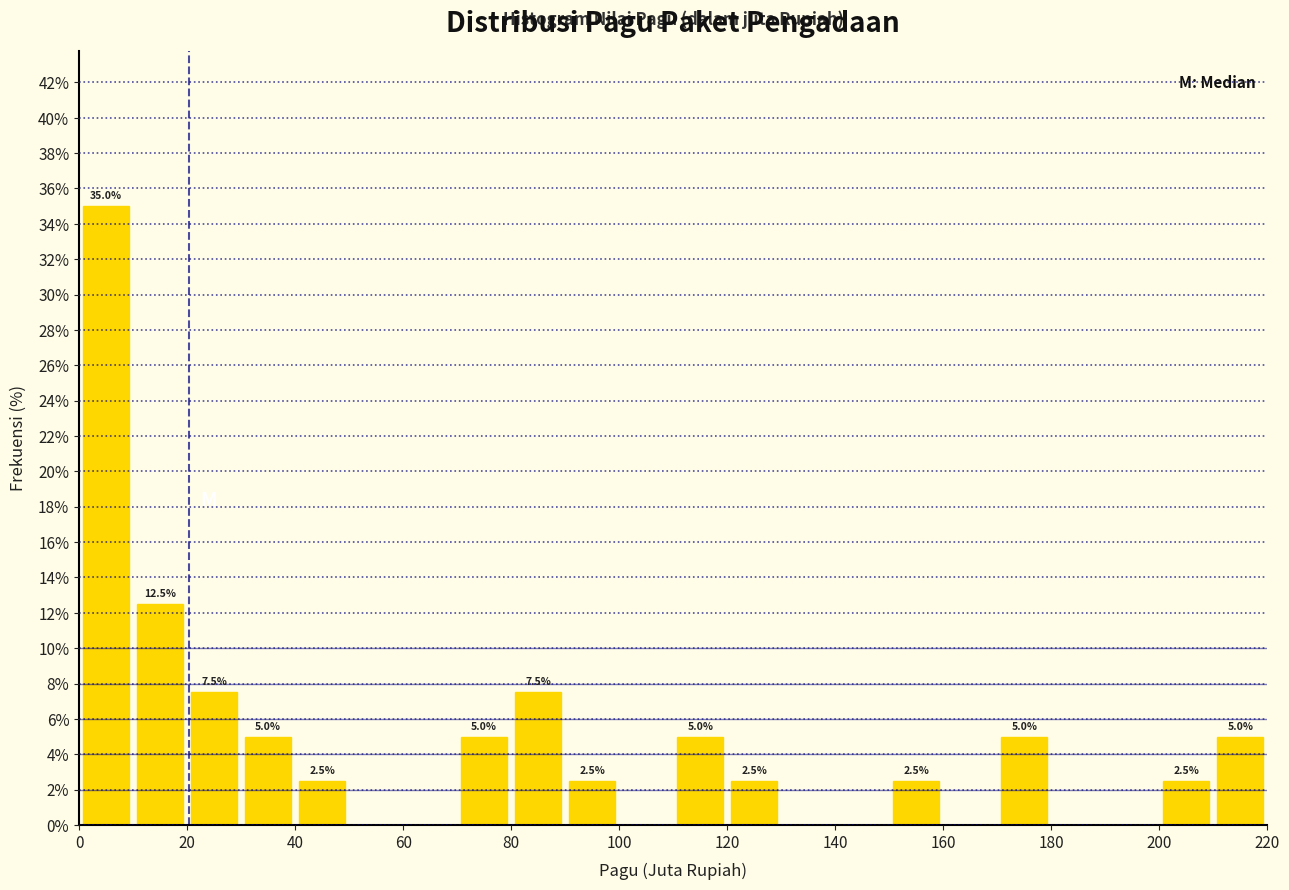

Which range on the x-axis has the tallest bar?

0 to 10